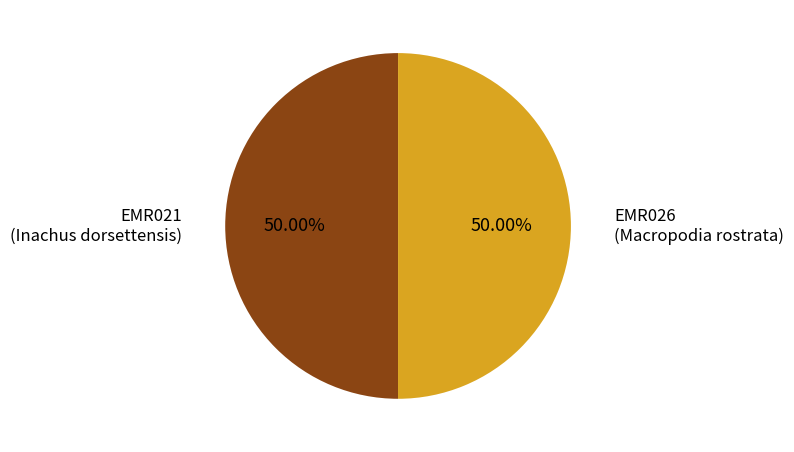

Approximately how many times larger is the value at EMR021 (Inachus dorsettensis) compared to EMR026 (Macropodia rostrata)?

1.0